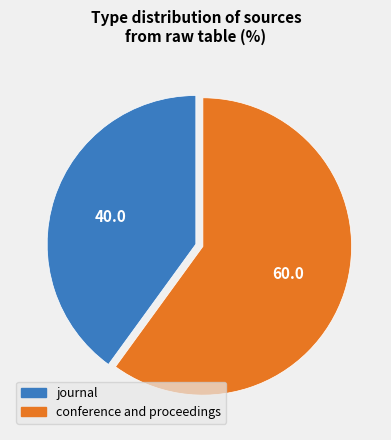

Is the sum of conference and proceedings and journal greater than half?

Yes